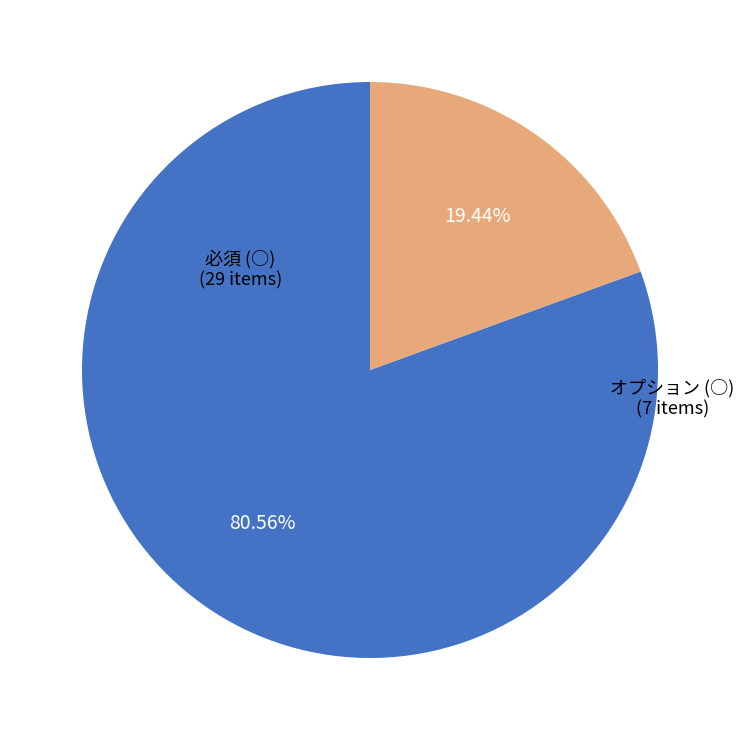

Combined, what portion of the pie is 必須 (○) and オプション (○)?

100.0%